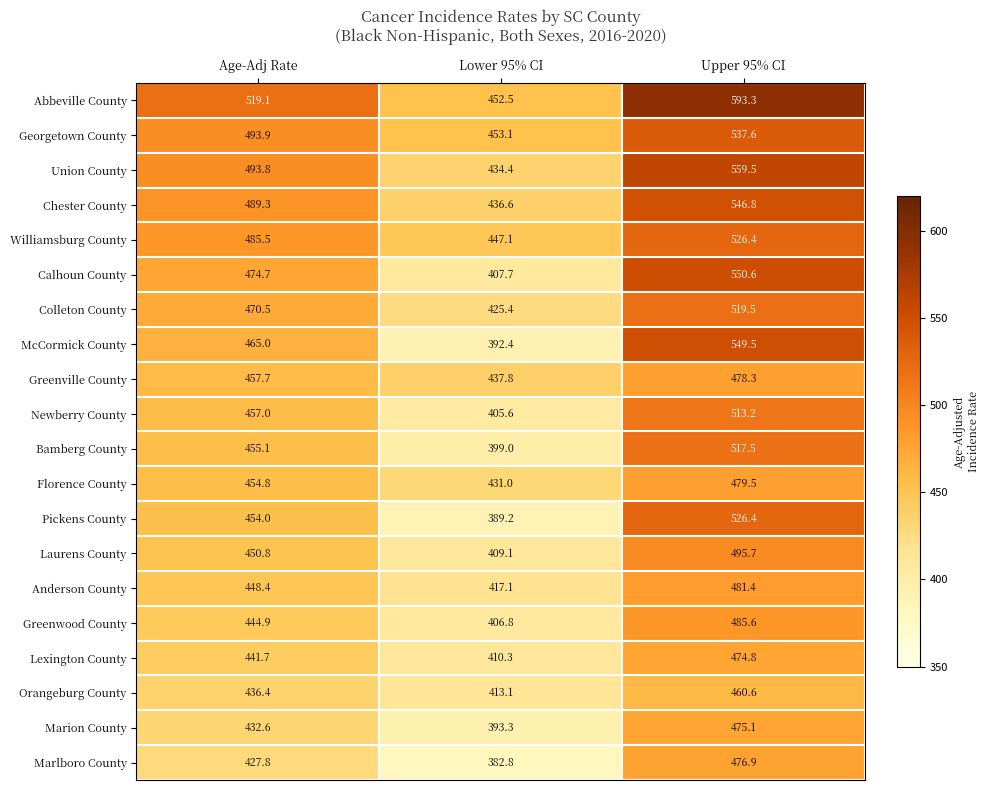

What is the minimum value for Florence County?

431.0